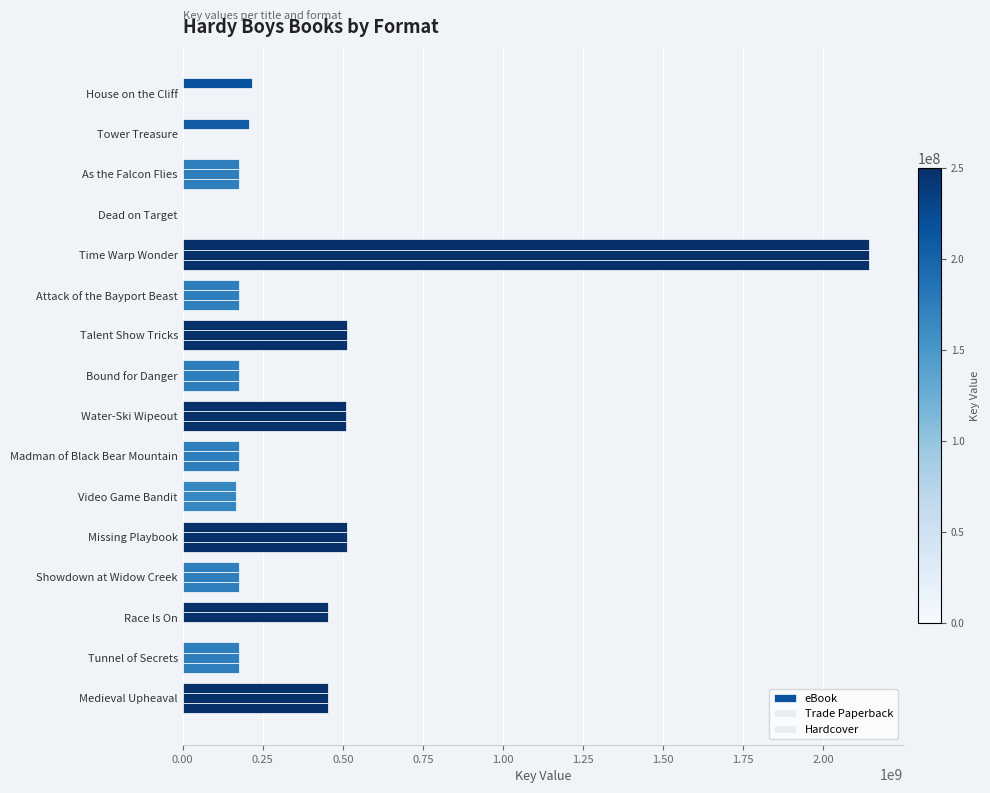

How many distinct data groups are displayed?

3